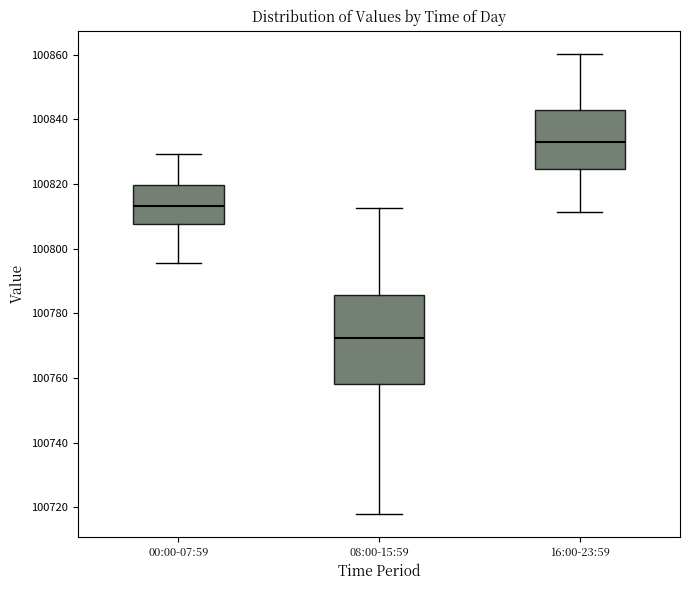

Which box has the highest median line?

16:00-23:59